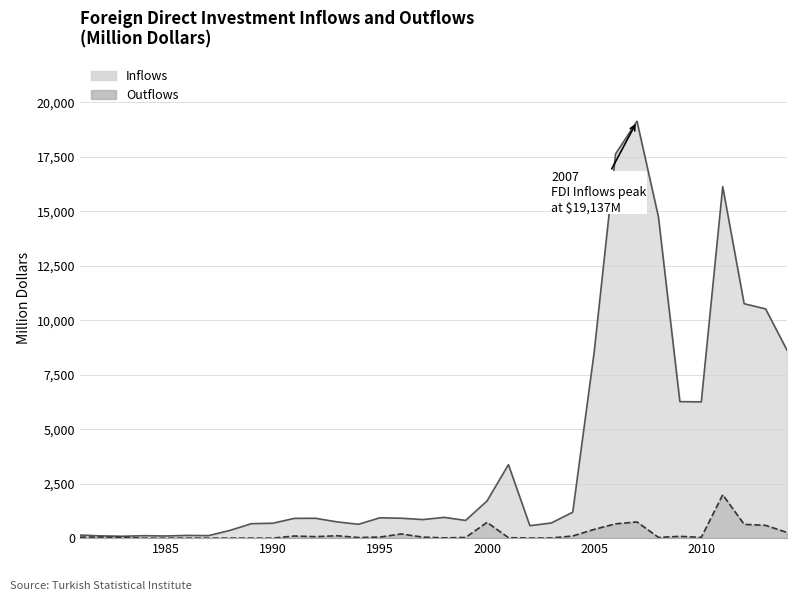

Which series changed the most between 1985 and 2006?

Inflows